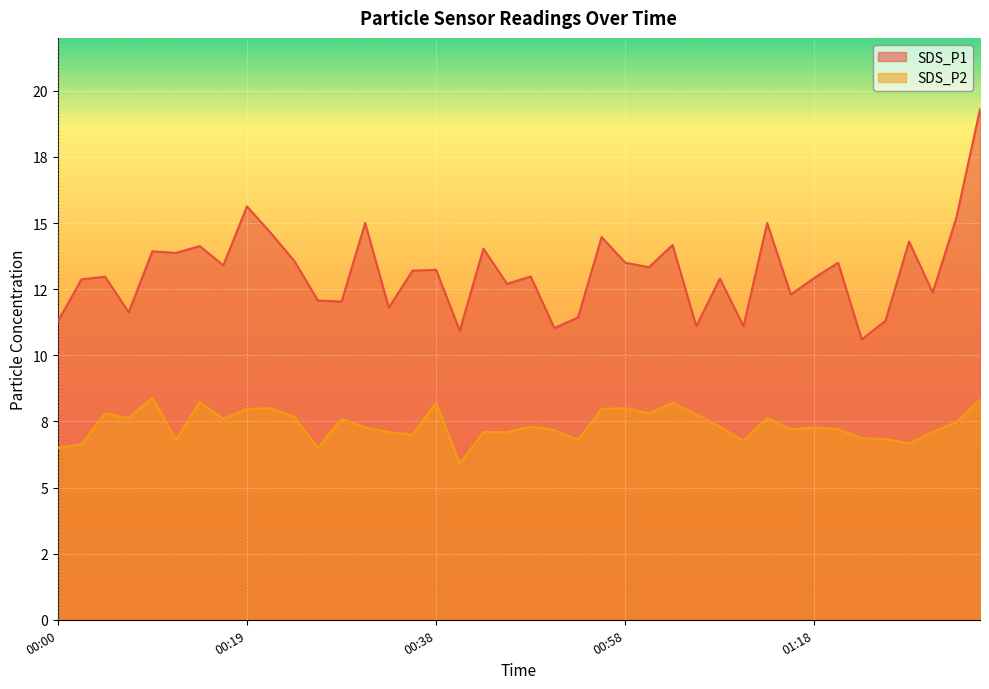

What is the maximum value shown in the chart?

19.3